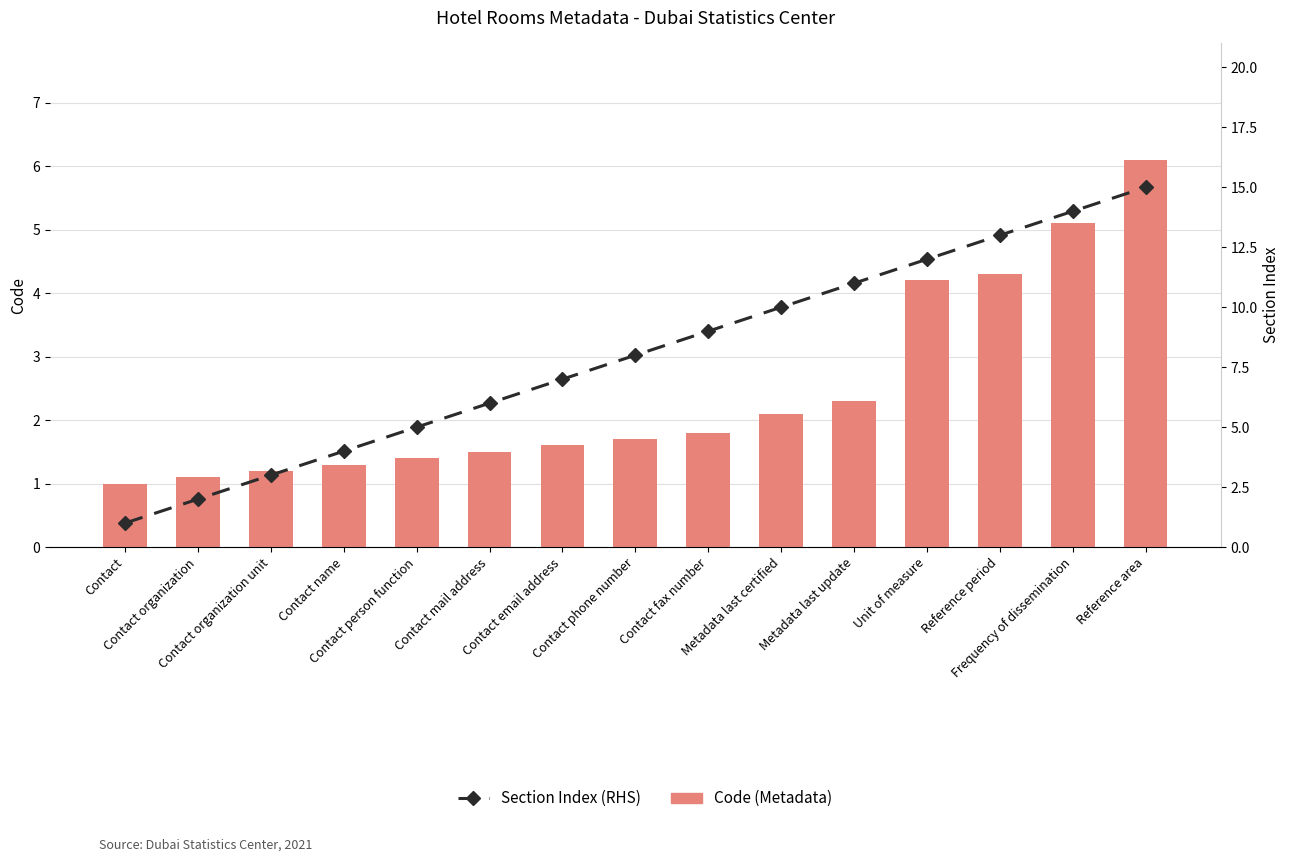

The Section Index (RHS) series shows 14.0 at Frequency of dissemination. True or false?

True